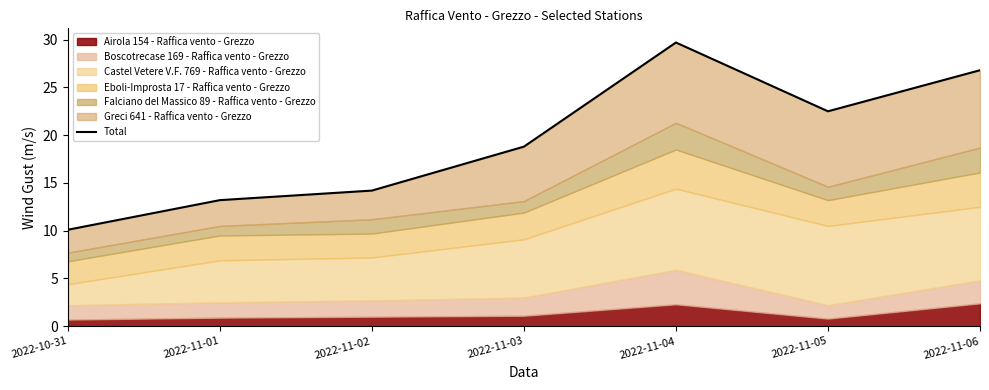

Reading left to right, list all the values displayed in this chart.

2022-10-31=10.1	2022-11-01=13.2	2022-11-02=14.2	2022-11-03=18.8	2022-11-04=29.7	2022-11-05=22.5	2022-11-06=26.8